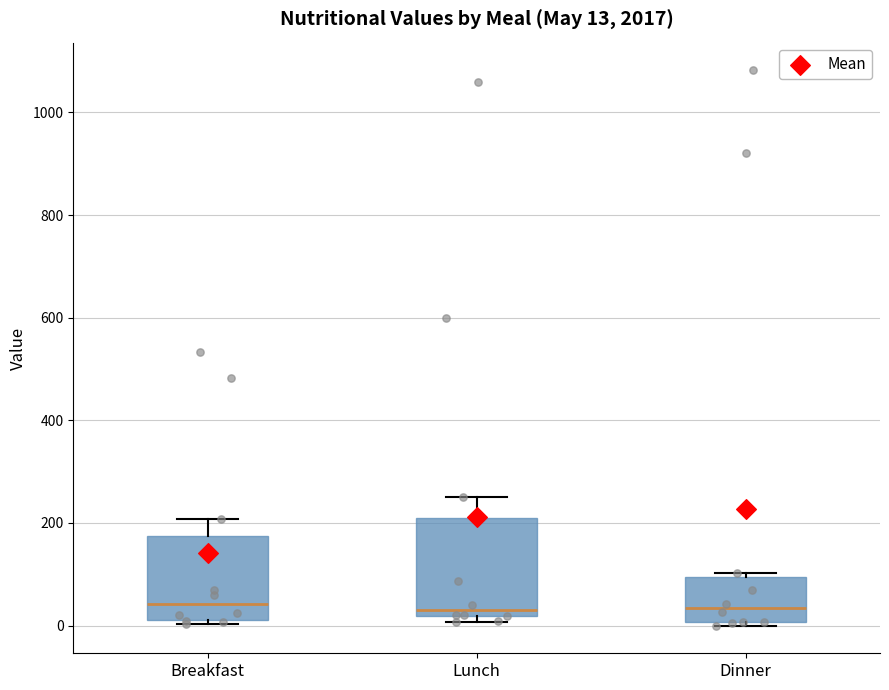

Which box is the tallest, from its lower edge to its upper edge?

Lunch